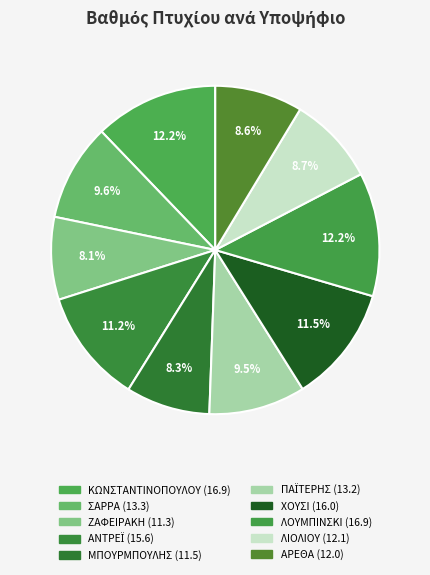

Which slice is the smallest?

ΖΑΦΕΙΡΑΚΗ